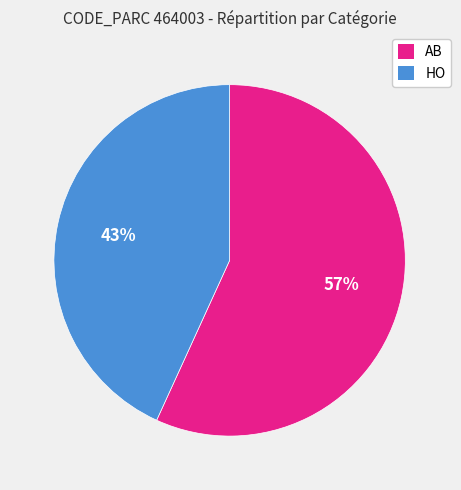

Which category has the smallest portion of the pie?

HO